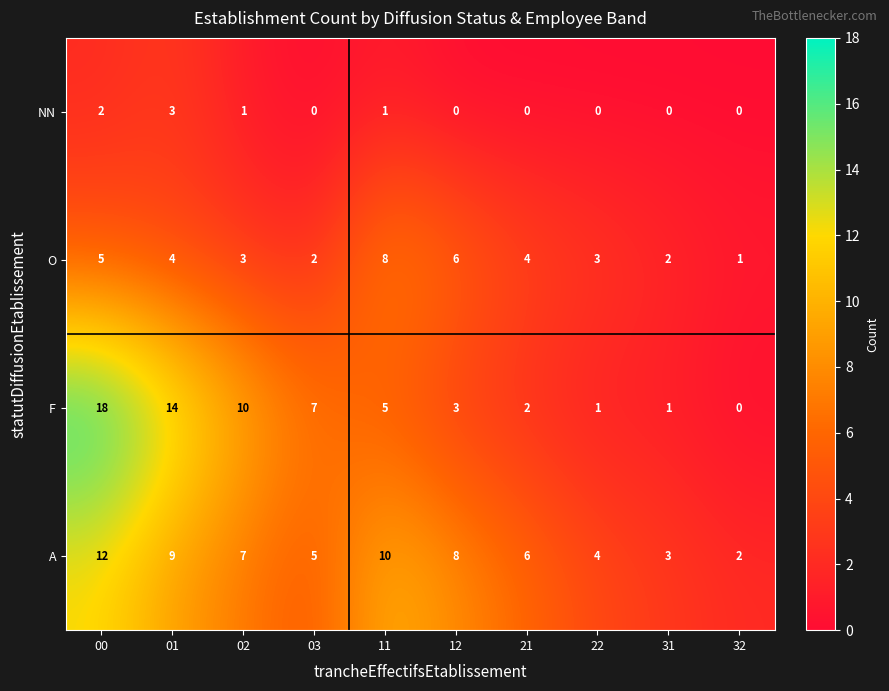

What is the difference between the second highest and minimum values in the O series?

5